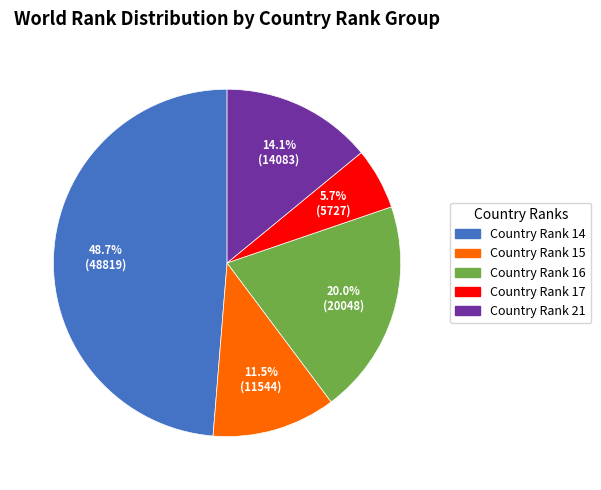

What is the smallest slice in the pie chart?

Country Rank 17